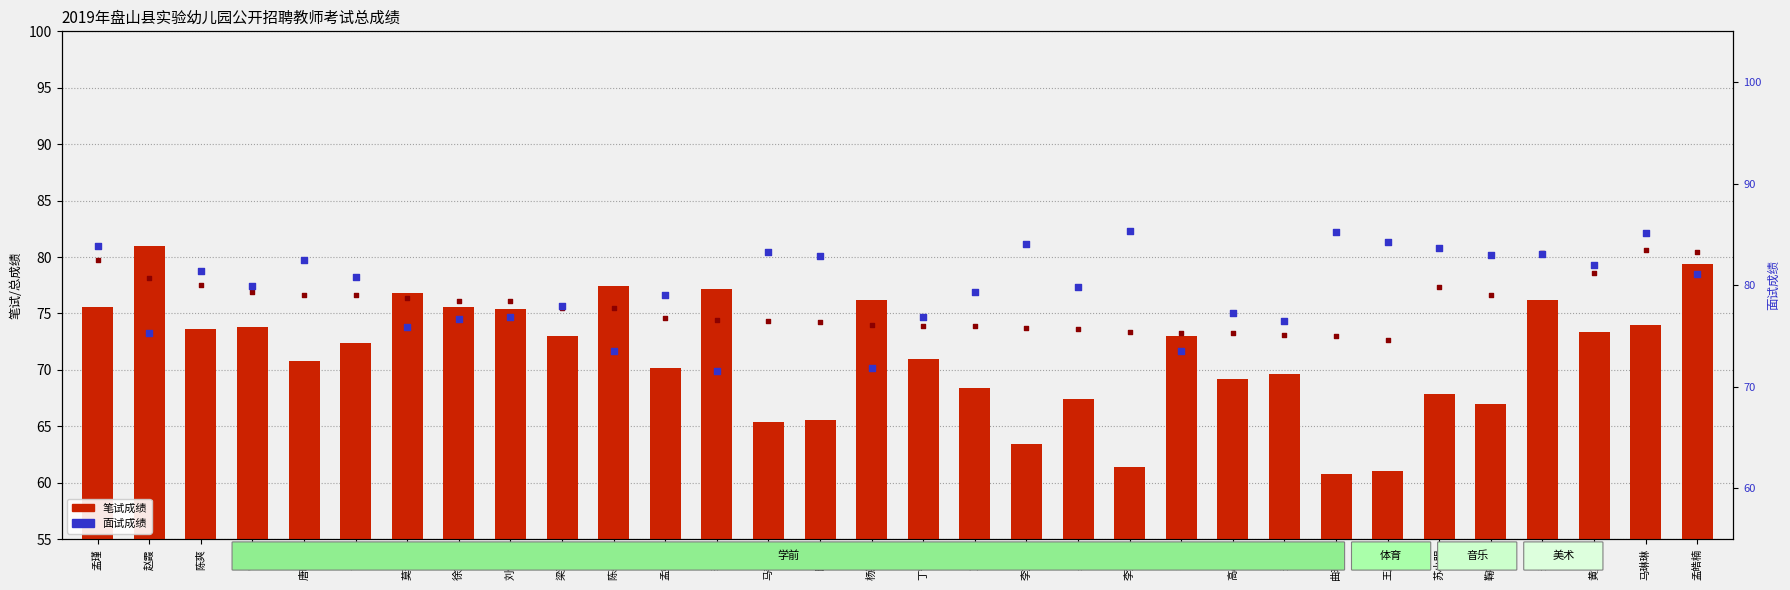

Which series reaches the minimum Y coordinate?

笔试成绩